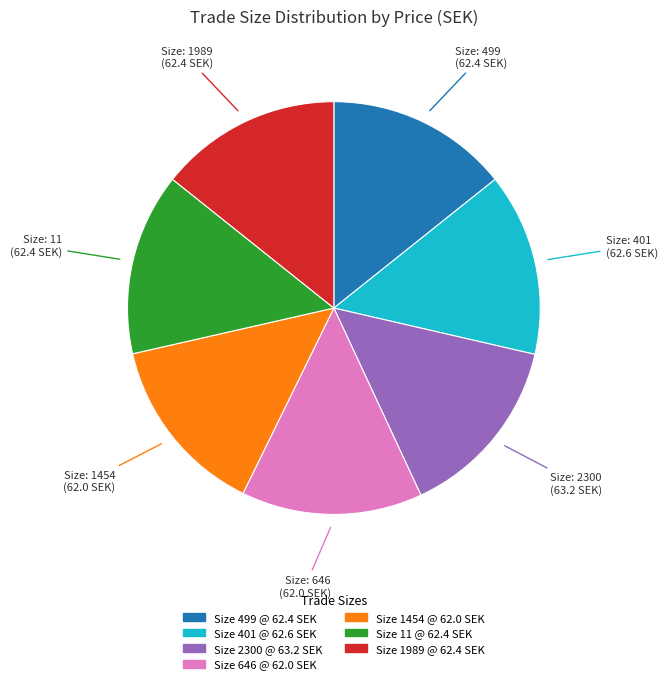

How many slices are in this pie chart?

7